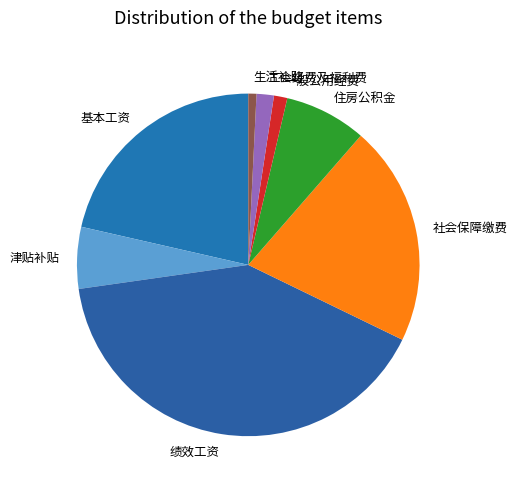

Does any single category account for the majority?

No